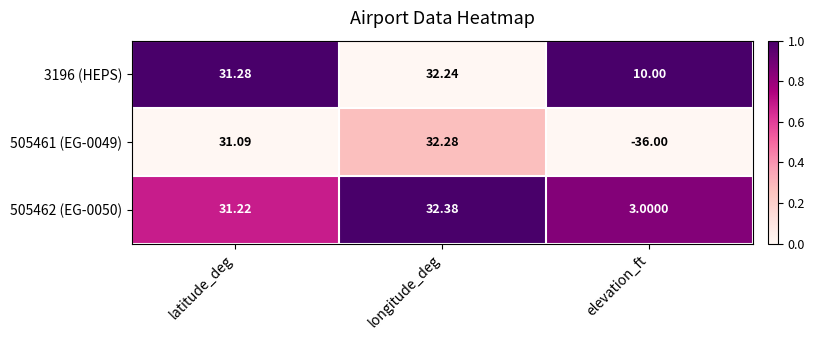

Is the value of 505461 (EG-0049) at elevation_ft greater than the value of 505462 (EG-0050) at longitude_deg?

No